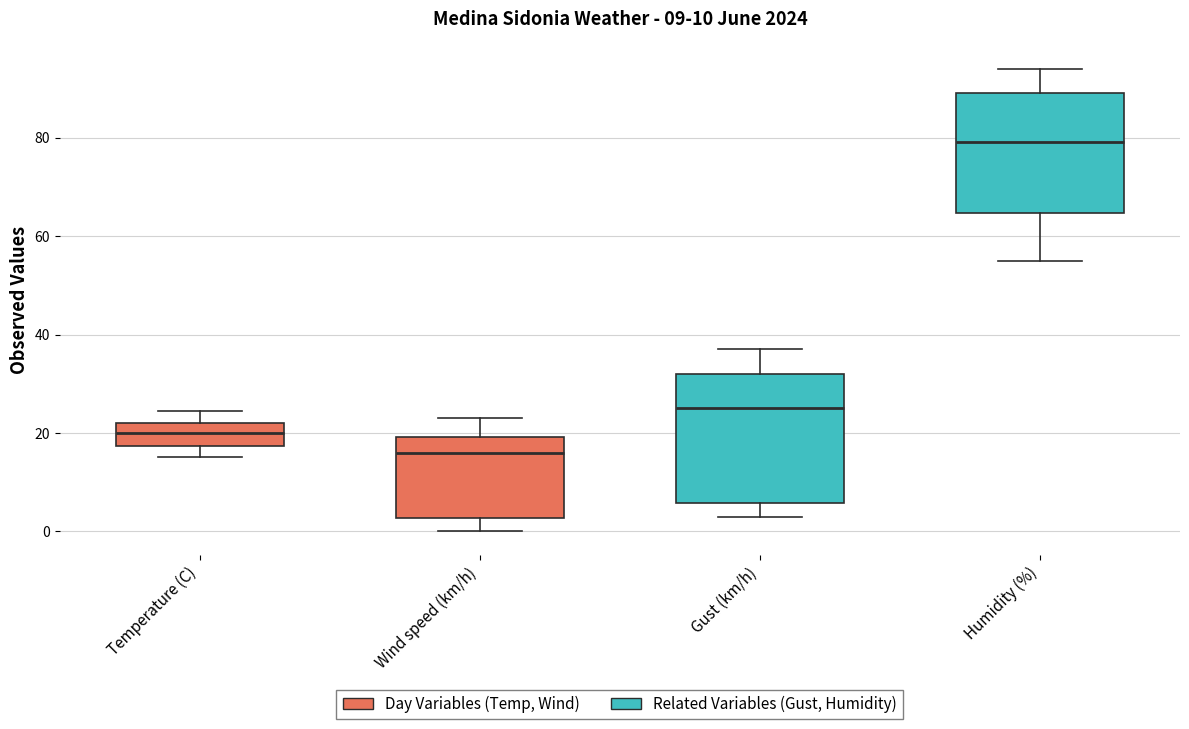

Which box's median line is the lowest?

Wind speed (km/h)